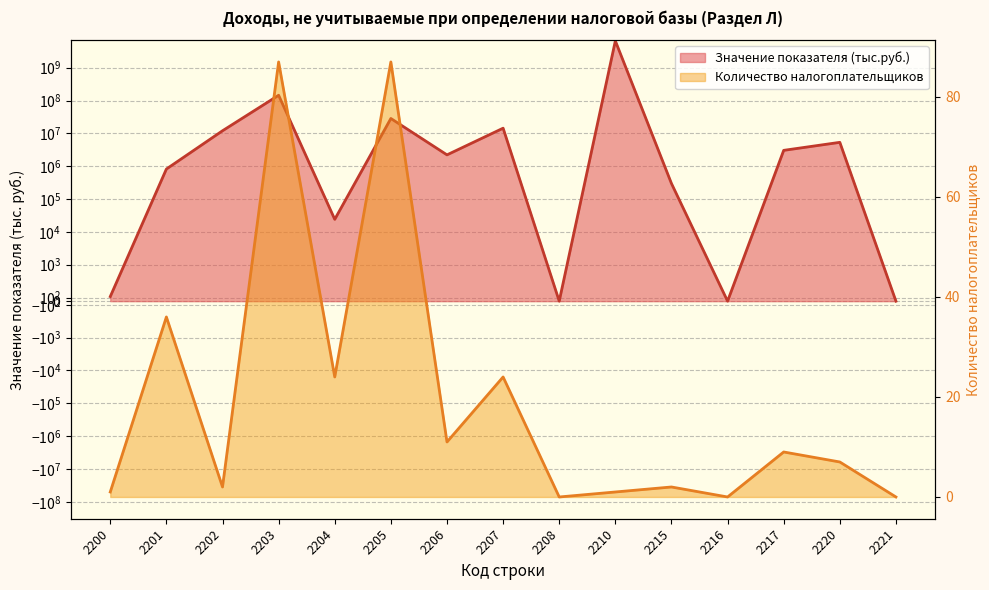

Where is the first local maximum for Количество налогоплательщиков?

2201